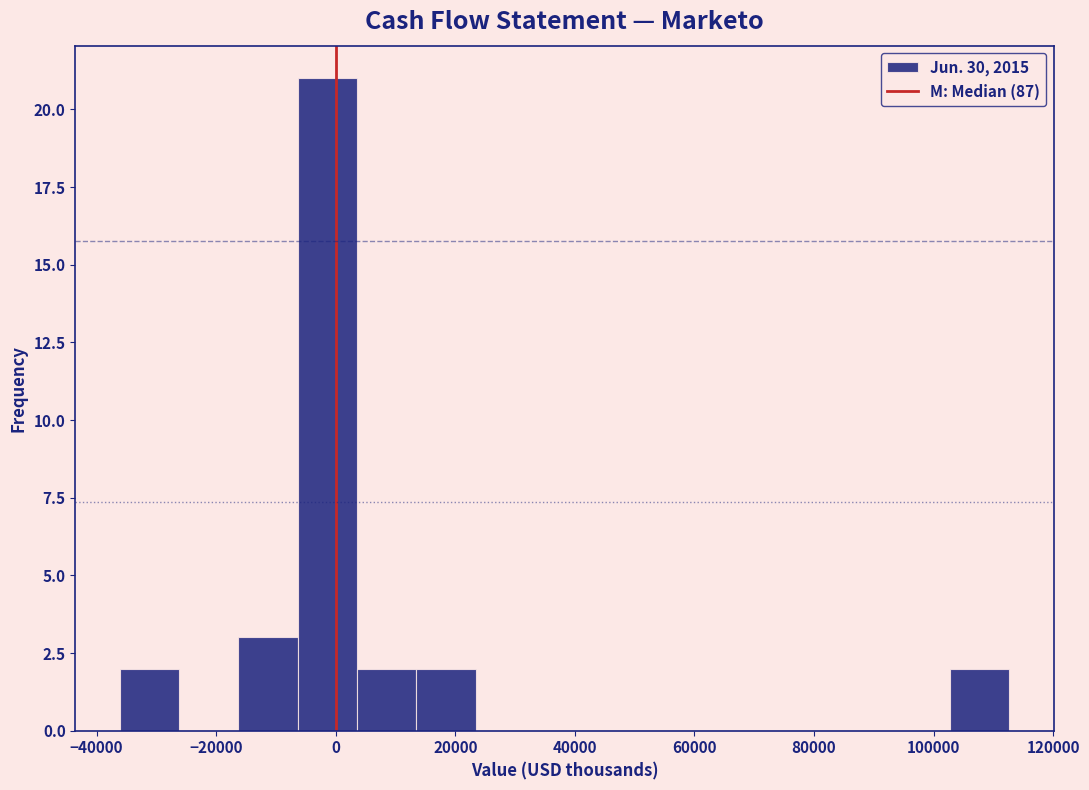

Reading left to right, transcribe this chart: for each bar, give the range it covers on the x-axis and its height. Neither the bar edges nor the heights are printed on the chart, so give them approximately, as read against the axes.

-36000 to -26000: 2
-26000 to -16000: 0
-16000 to -6000: 3
-6000 to 4000: 21
4000 to 14000: 2
14000 to 24000: 2
24000 to 34000: 0
34000 to 44000: 0
44000 to 54000: 0
54000 to 64000: 0
64000 to 72000: 0
72000 to 82000: 0
82000 to 92000: 0
92000 to 102000: 0
102000 to 112000: 2